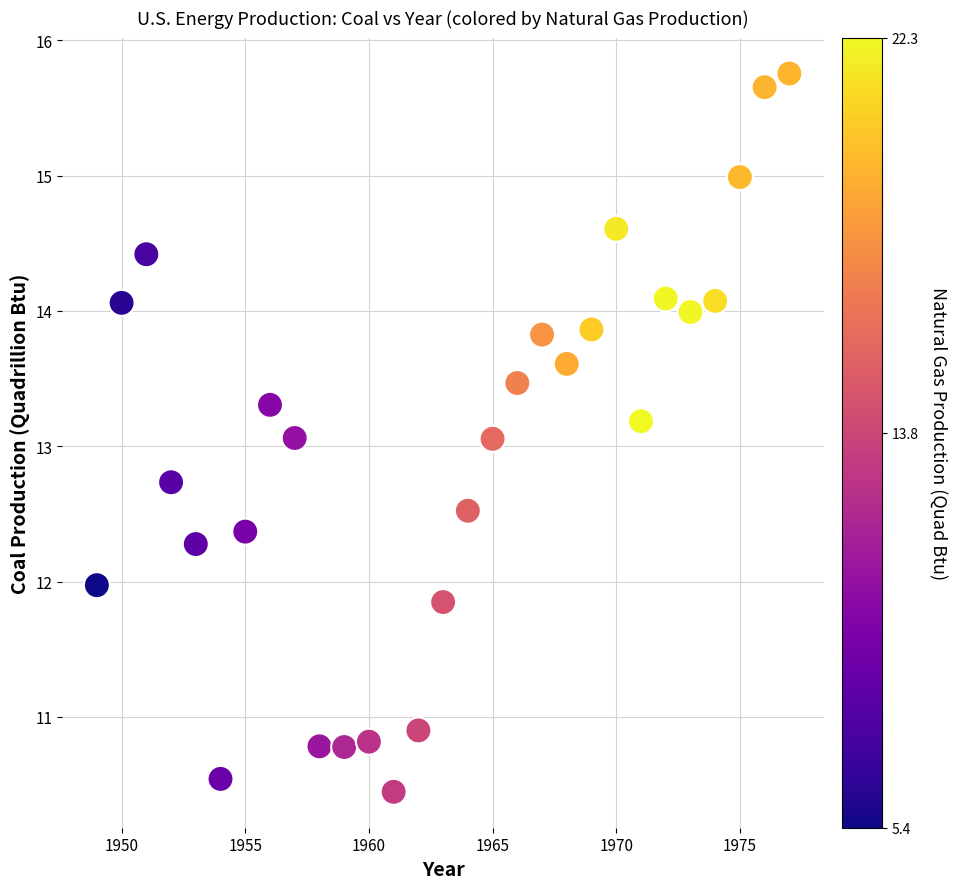

What is the range of Y values (max minus min)?

5.3